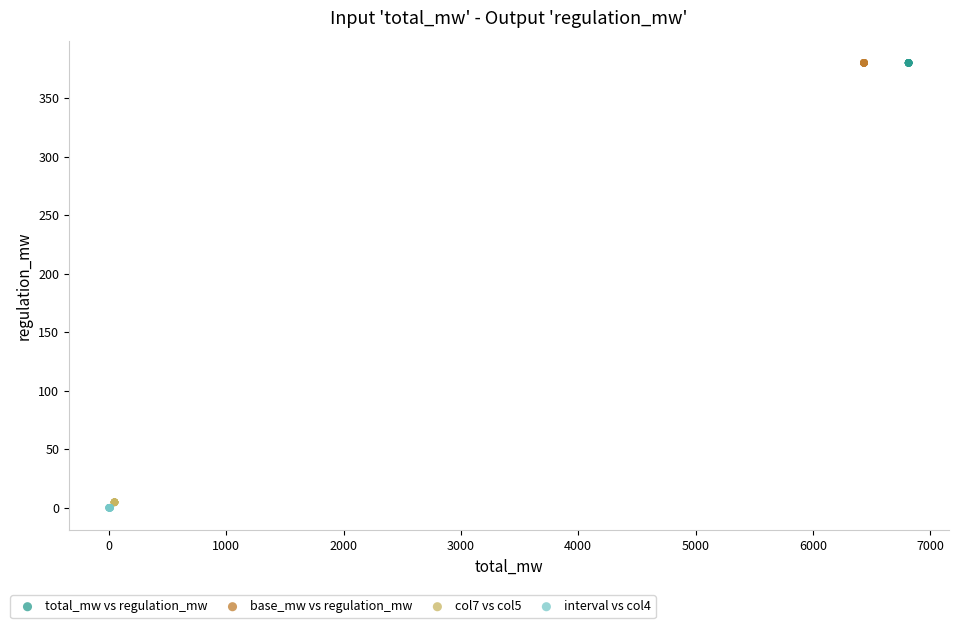

What are all the series names shown in the legend?

total_mw vs regulation_mw, base_mw vs regulation_mw, col7 vs col5, interval vs col4